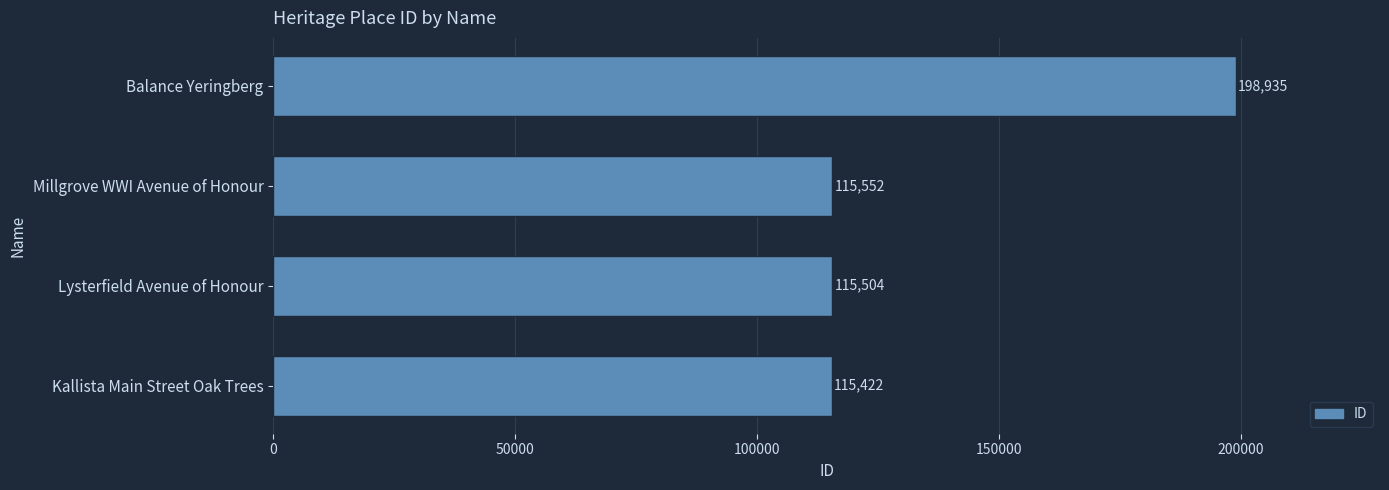

What is the maximum value shown in the chart?

198935